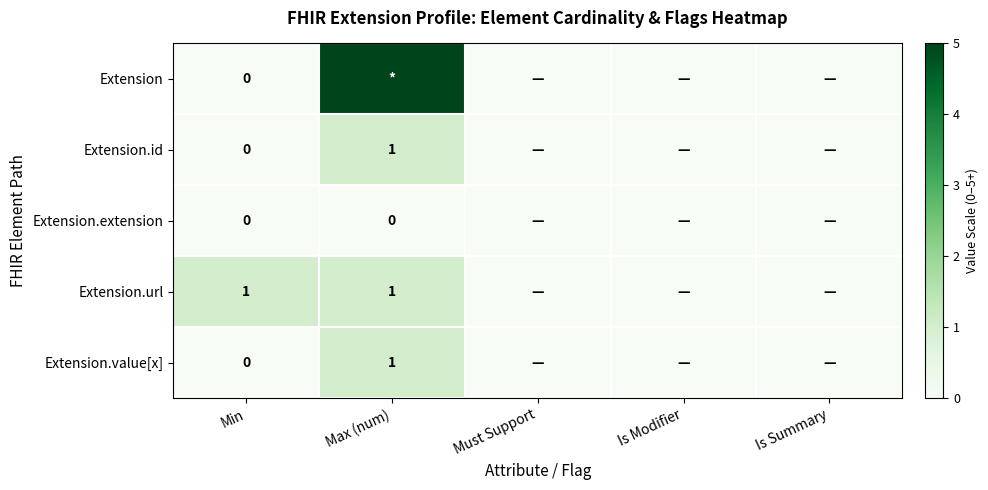

How many series are shown in this chart?

5